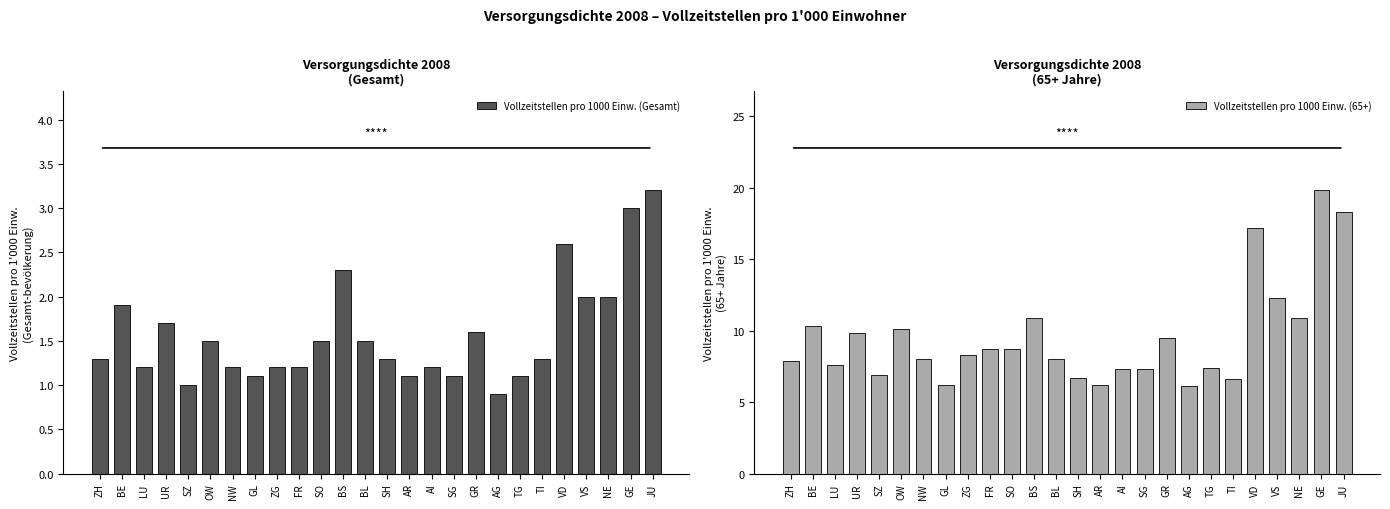

How many values in the Vollzeitstellen pro 1000 Einw. (65+) series exceed 8?

13